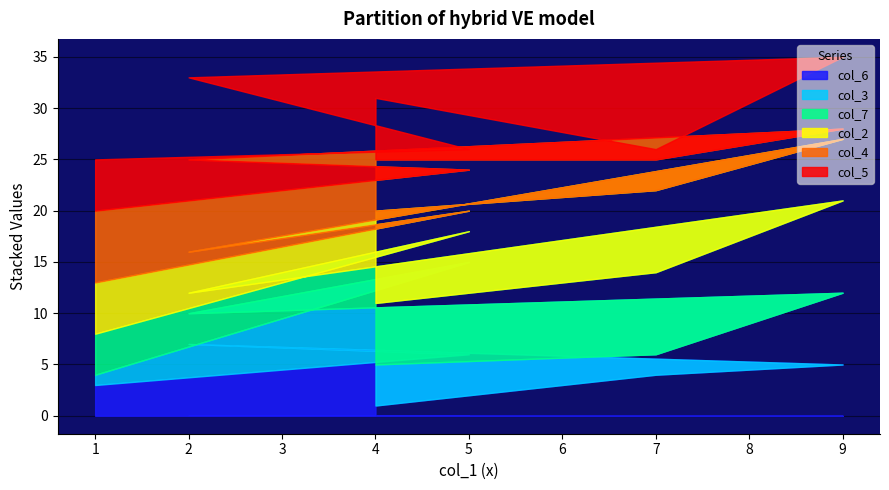

Where is the first local minimum for col_2?

5